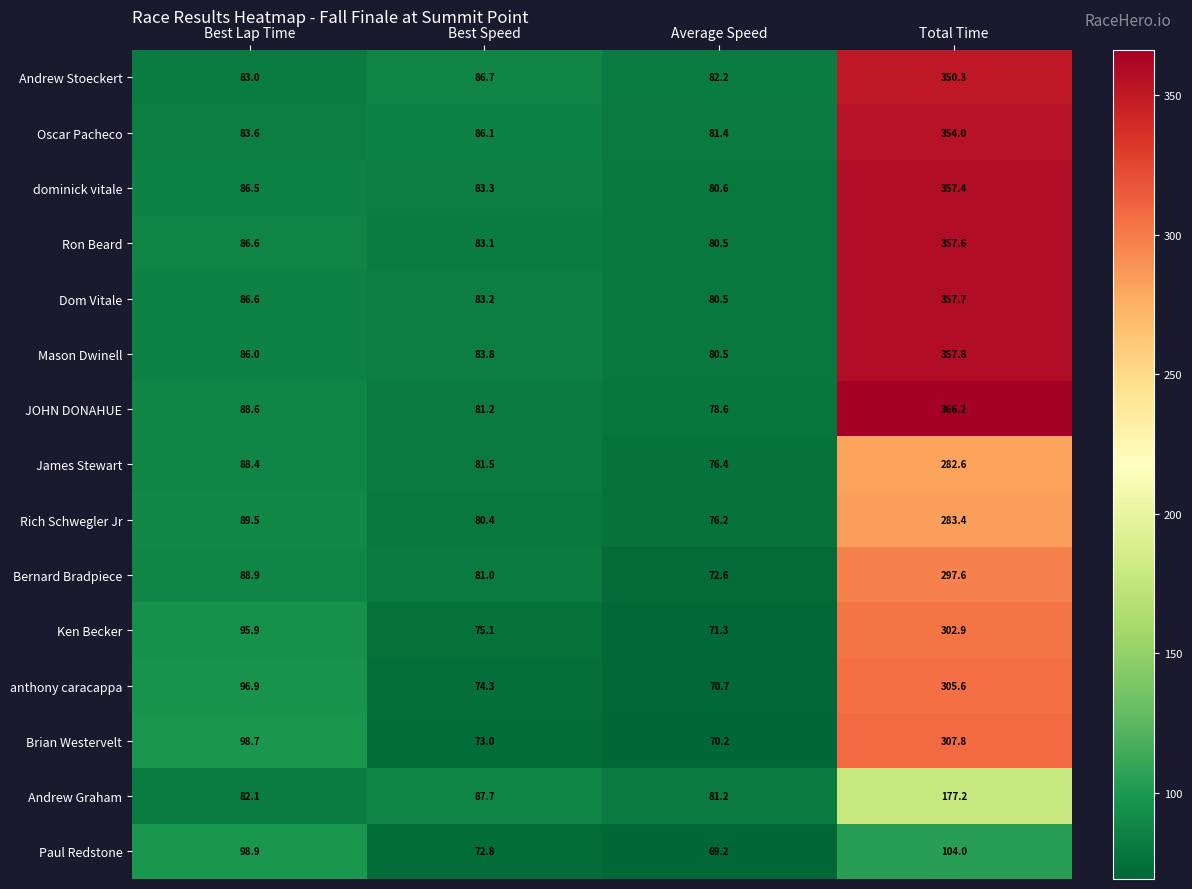

Which category has the highest value across all series?

Total Time